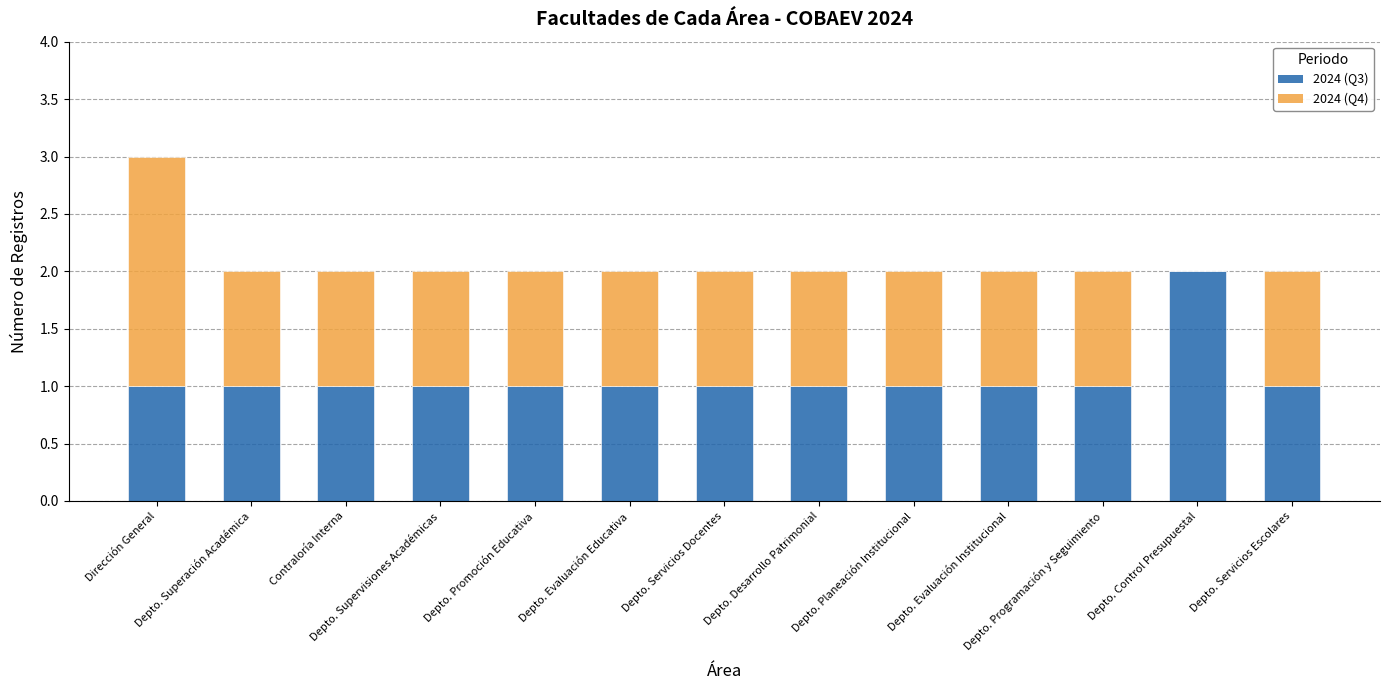

What is the sum of all 2024 (Q3) values?

14